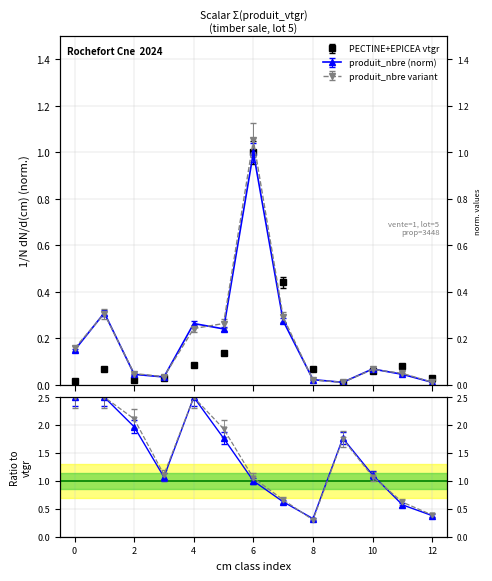

How many categories are shown in the chart?

13